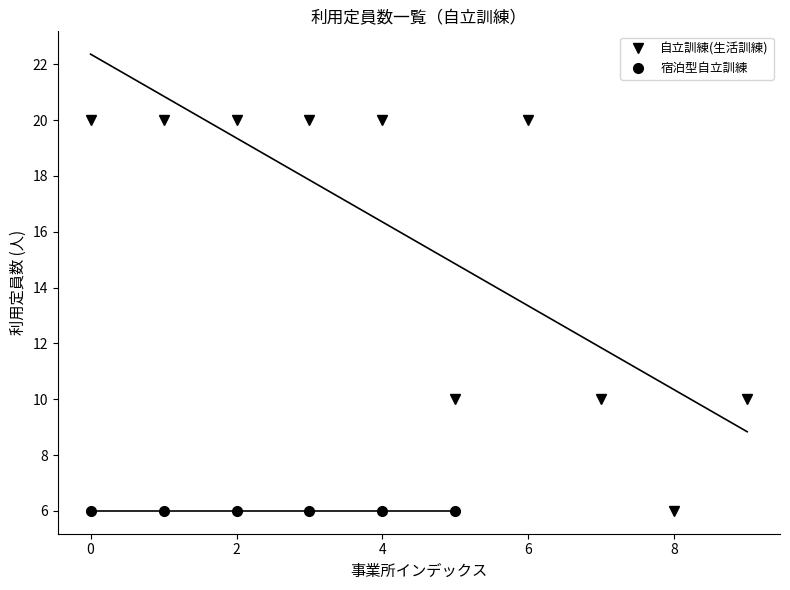

What is the highest value of the 自立訓練(生活訓練) series?

20